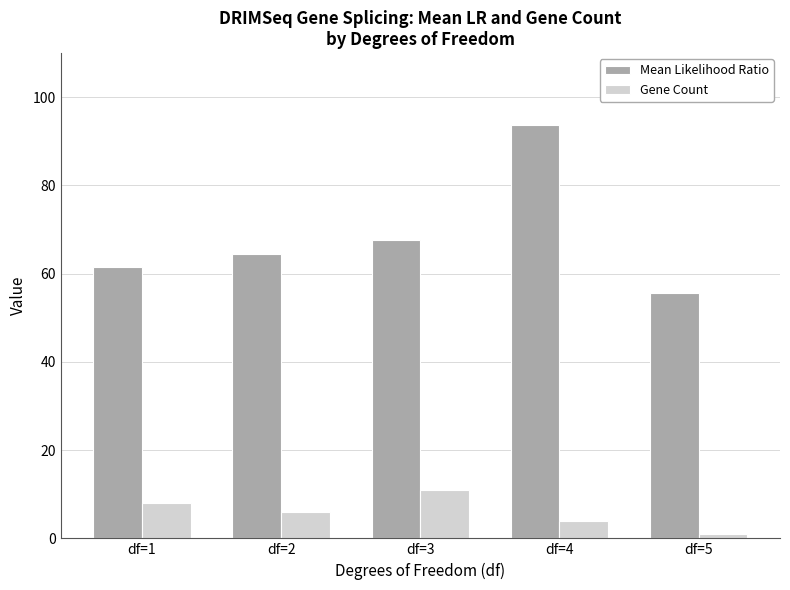

At how many categories does at least one series exceed 5?

5